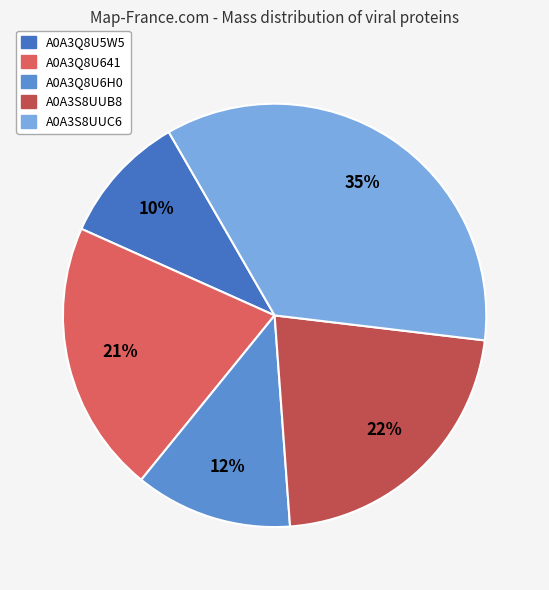

To the nearest percent, what is the average slice percentage?

20%